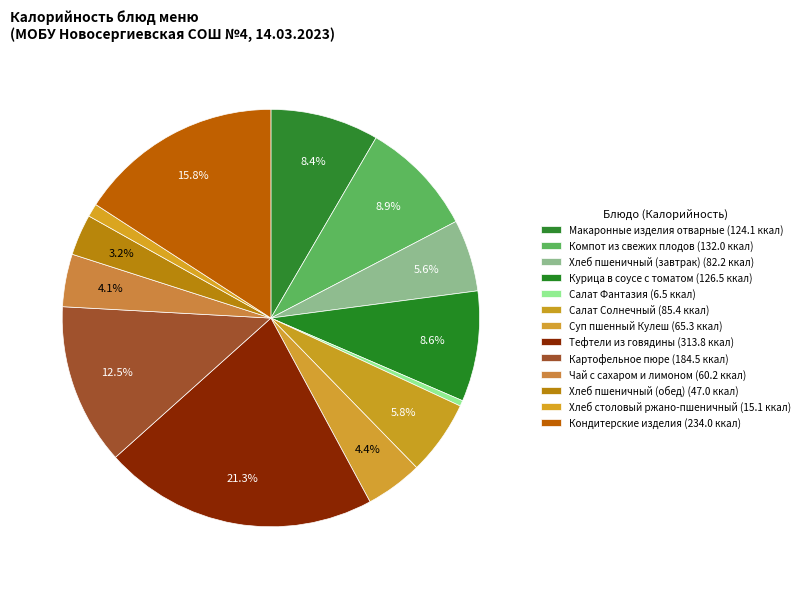

The Компот из свежих плодов slice represents 9% of the pie. True or false?

True